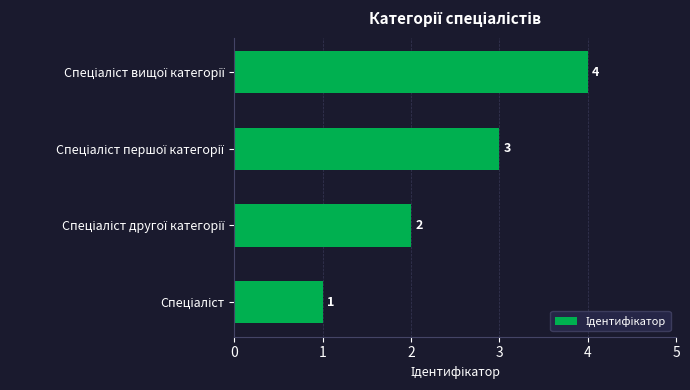

How many values are between 2 and 4?

3